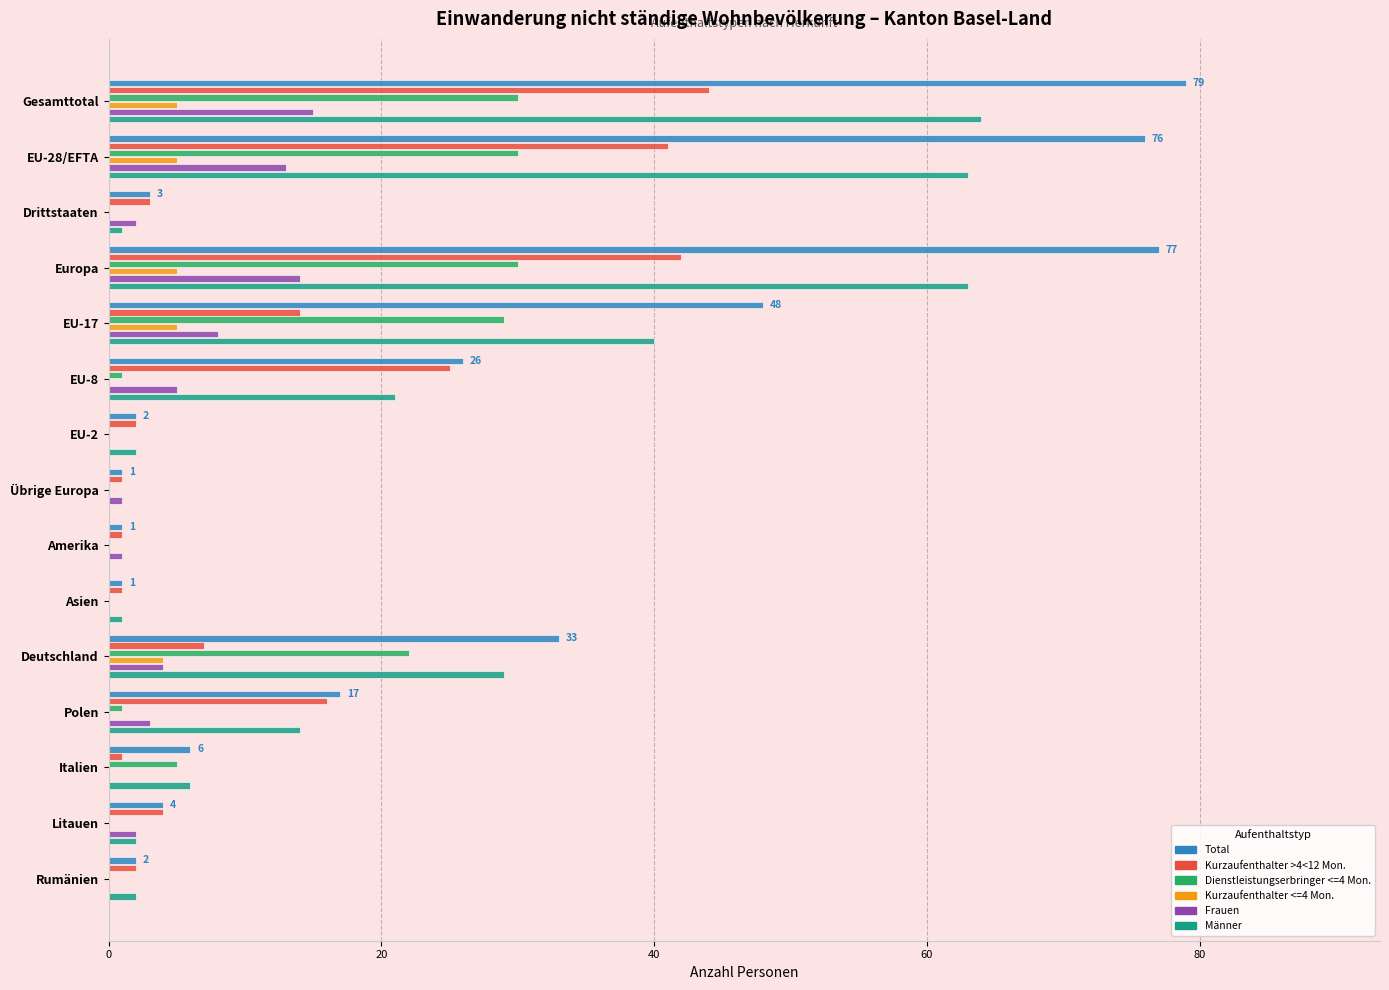

How many series are shown in this chart?

6